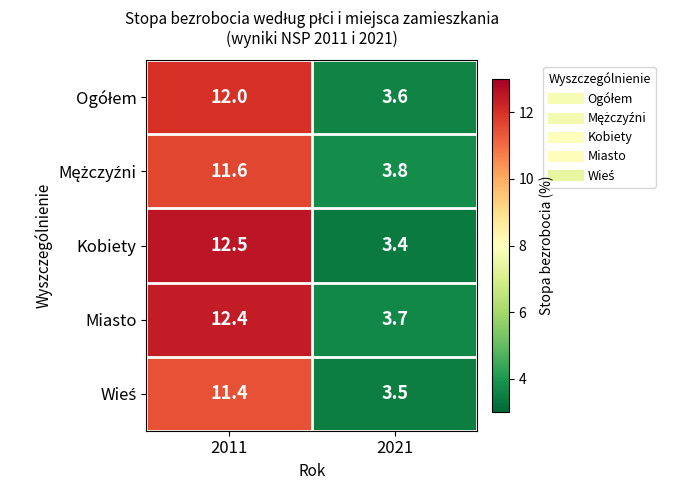

Rank the categories by Miasto value from lowest to highest.

2021, 2011